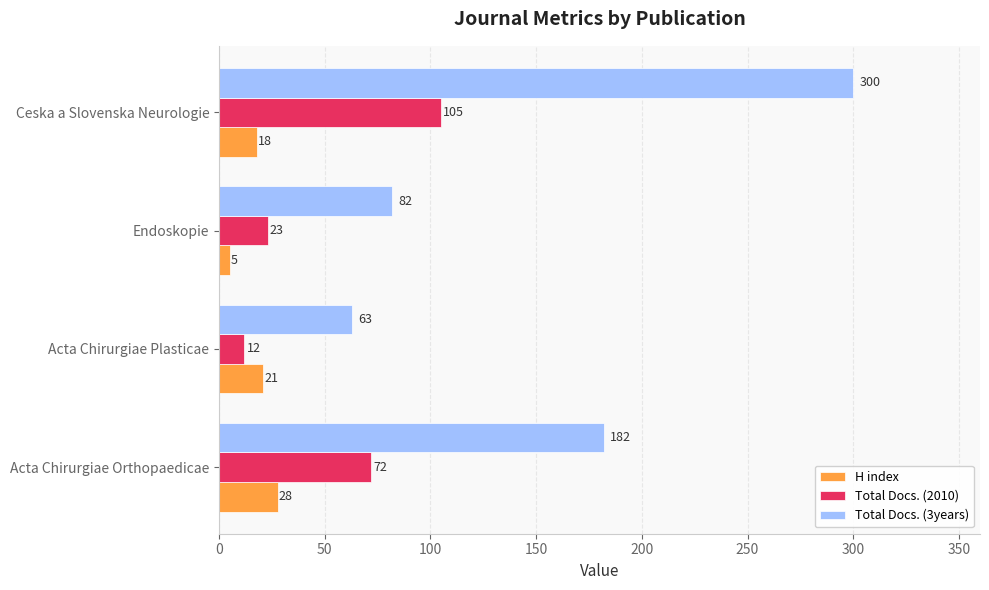

Where is Total Docs. (3years) nearest to the value 181?

Acta Chirurgiae Orthopaedicae